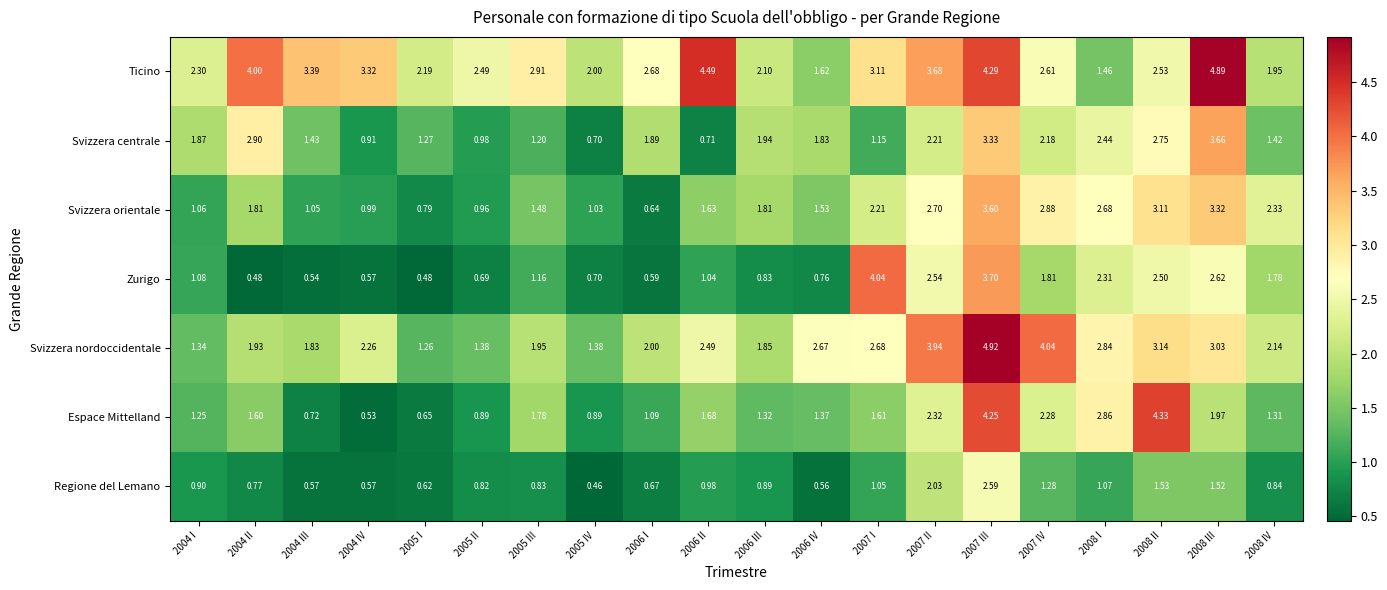

Which series has the largest range (max minus min)?

Espace Mittelland